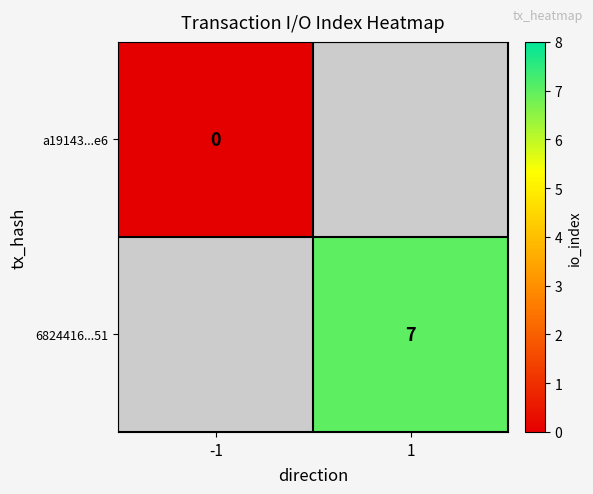

The 6824416...51 series shows 7 at 1. True or false?

True